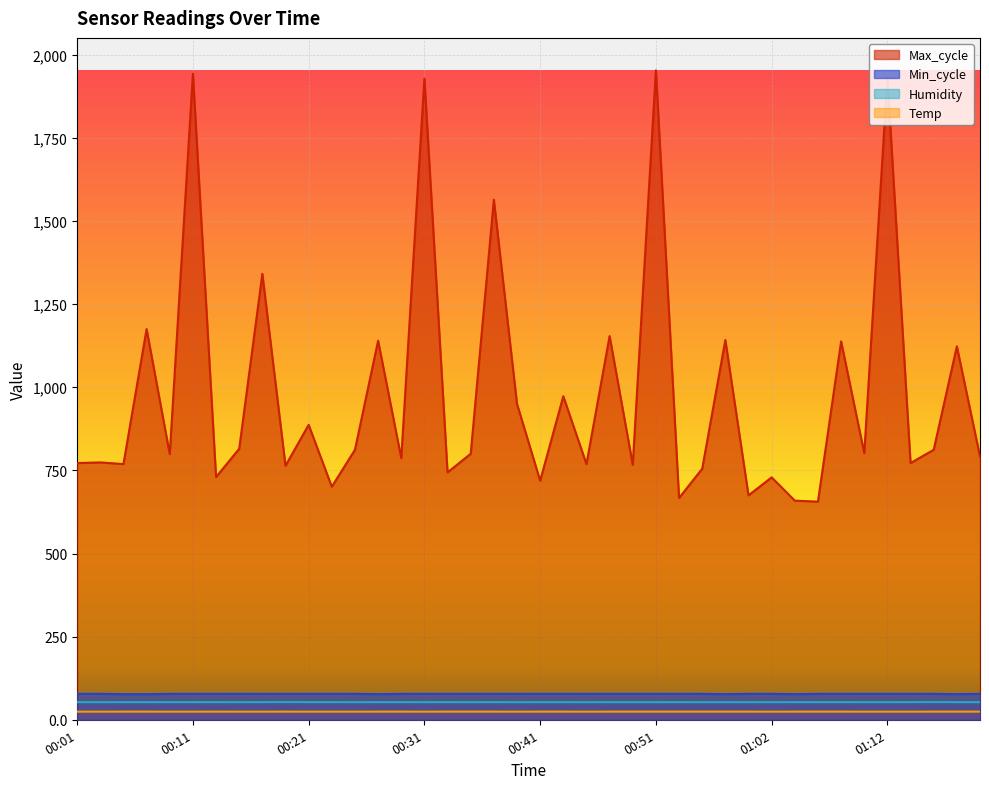

What is the value of the Max_cycle point at the 8th from the left?

815.0